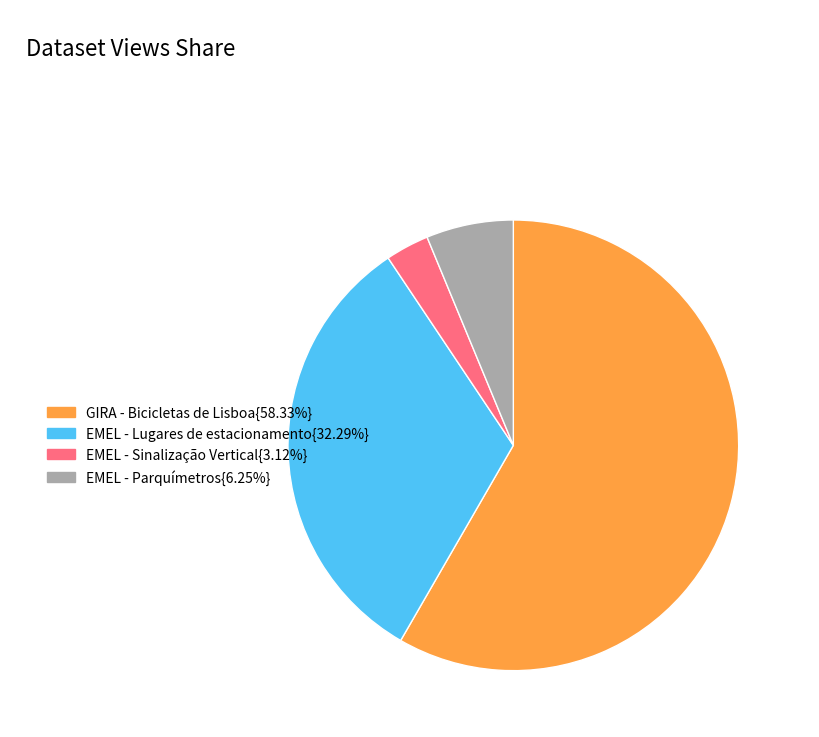

Does any single category account for the majority?

Yes